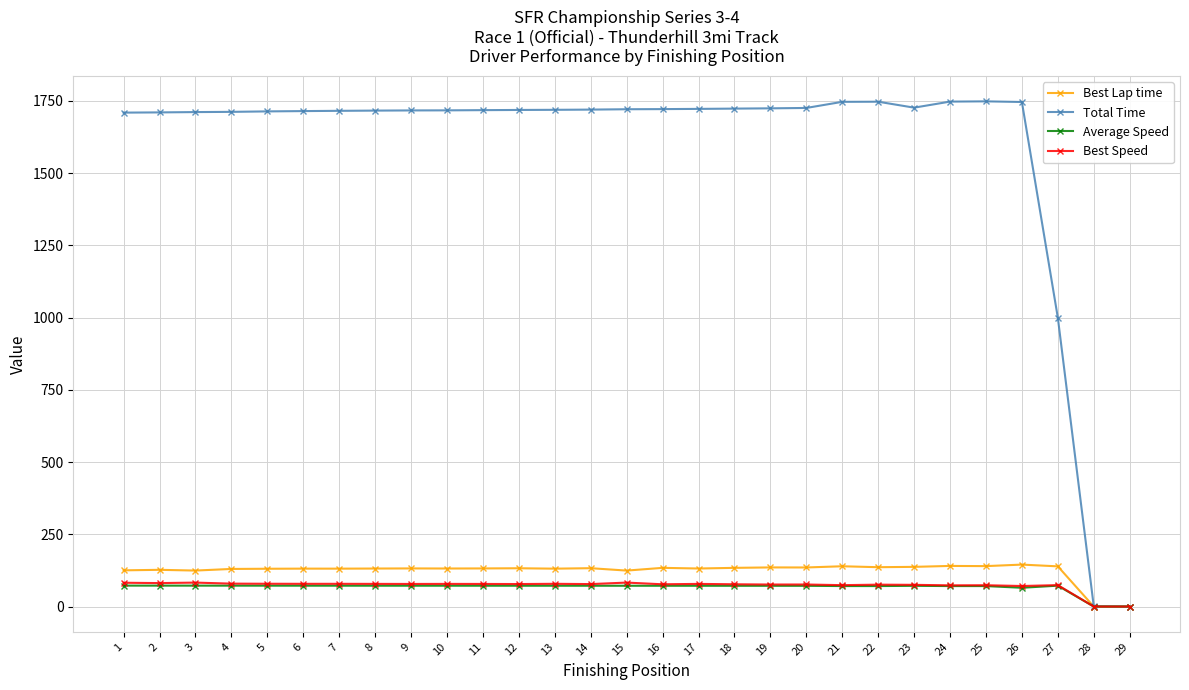

What is the value of the Total Time point at the 24th from the left?

1747.1